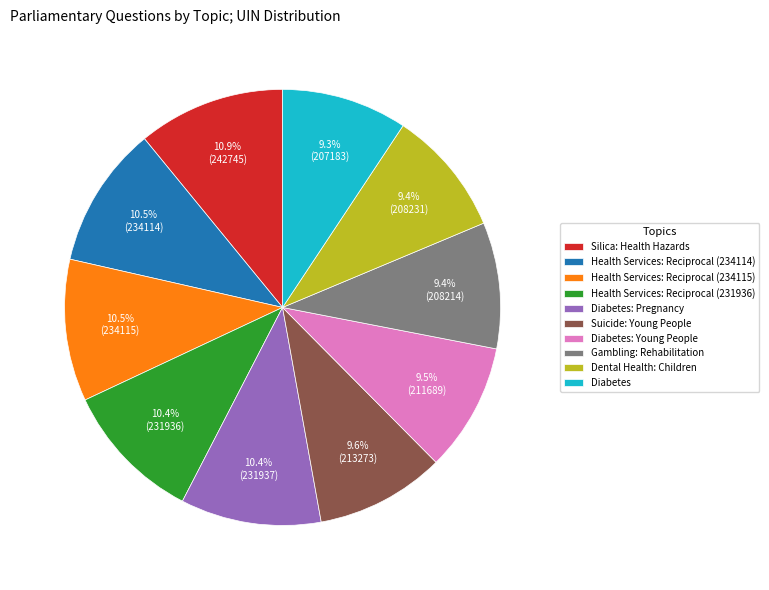

Does any single category account for the majority?

No